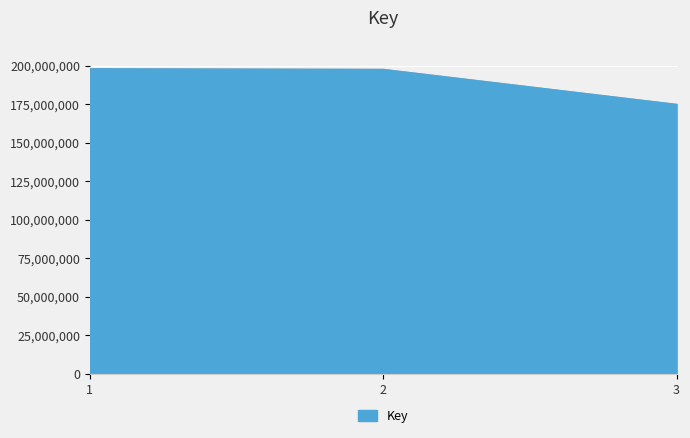

What is the sum of all values?

571115541